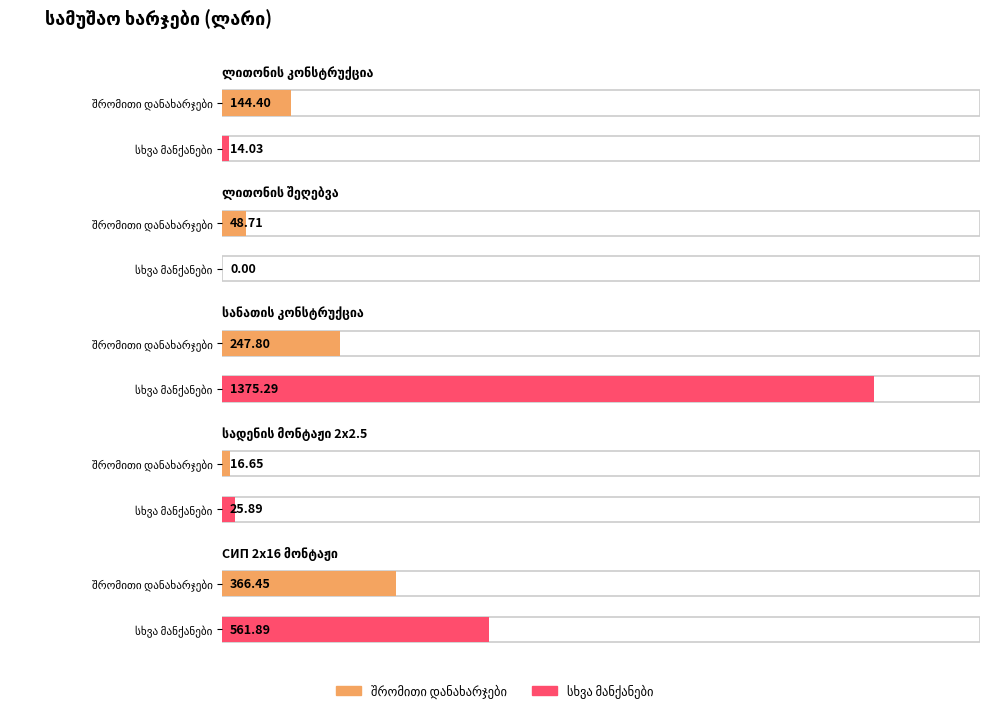

How many values in სხვა მანქანები are above zero?

4